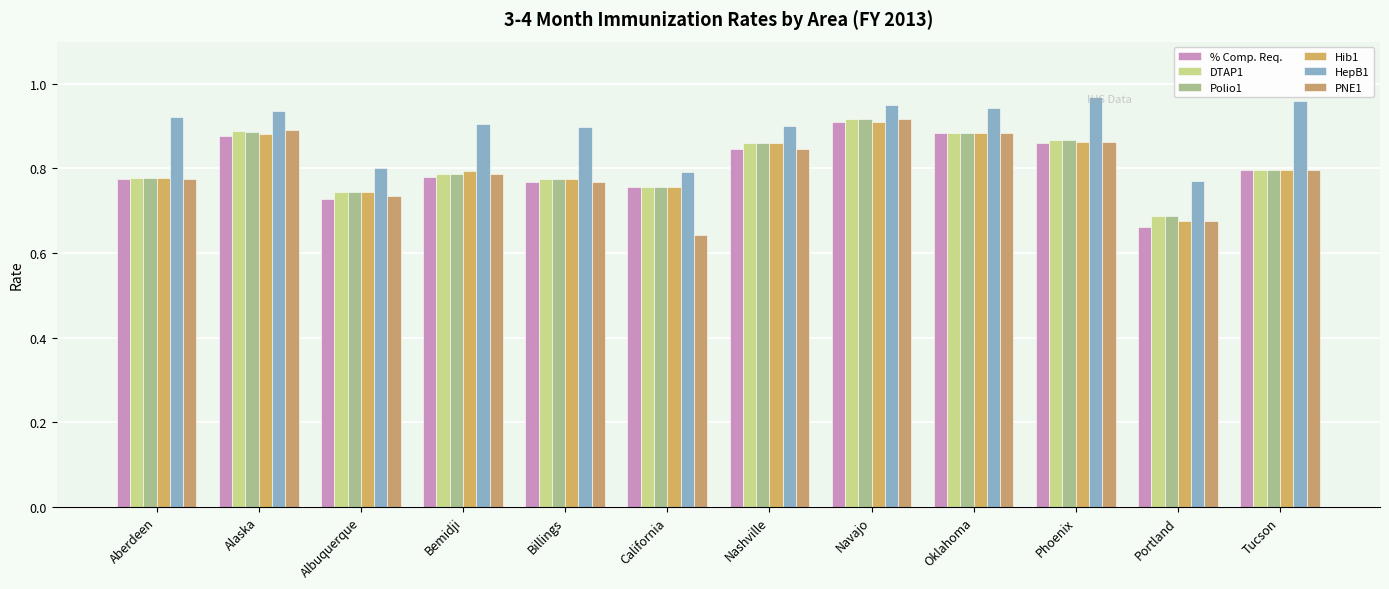

What value does the DTAP1 series have at Navajo?

0.9